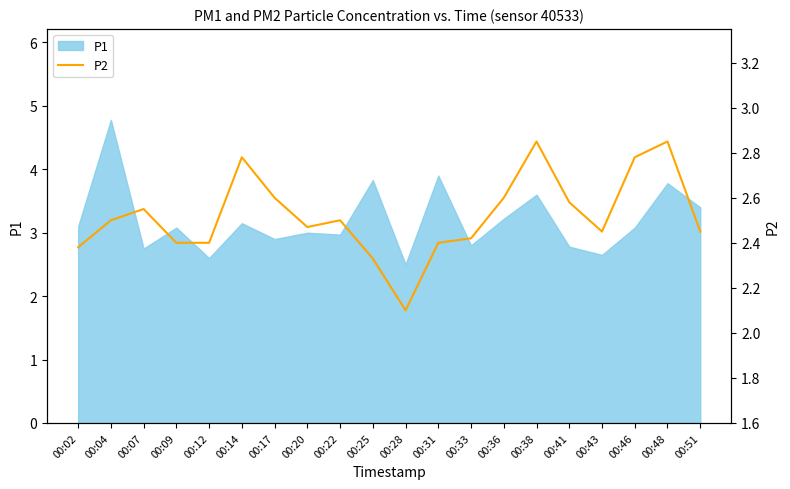

What is the lowest value of the P1 series?

2.5